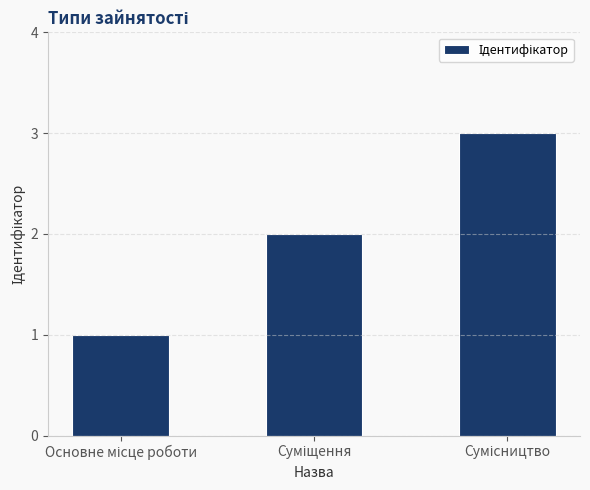

What is the maximum value shown in the chart?

3